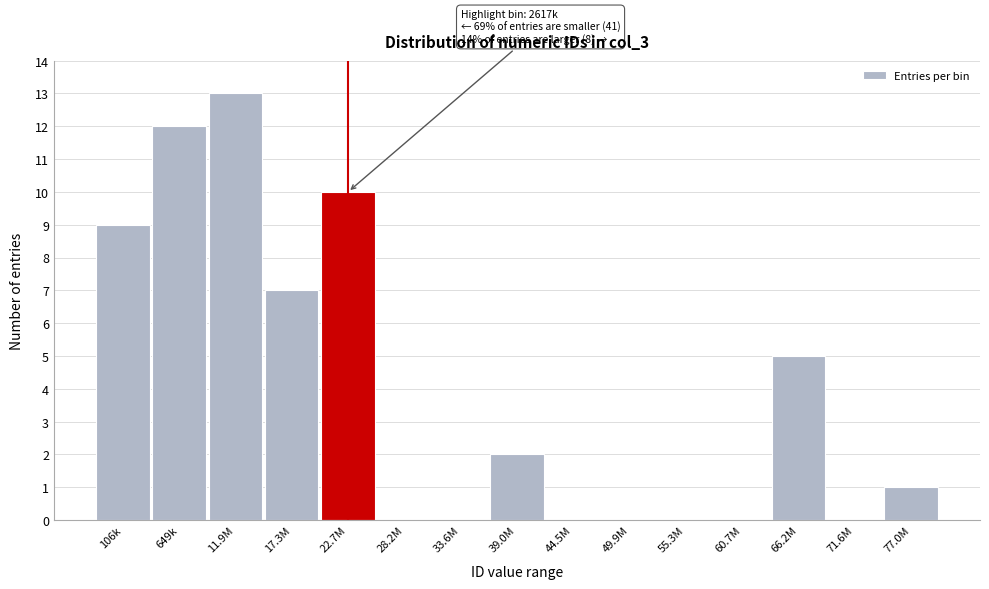

Reading left to right, extract all data points from this chart.

106k=9	649k=12	11.9M=13	17.3M=7	22.7M=10	28.2M=0	33.6M=0	39.0M=2	44.5M=0	49.9M=0	55.3M=0	60.7M=0	66.2M=5	71.6M=0	77.0M=1